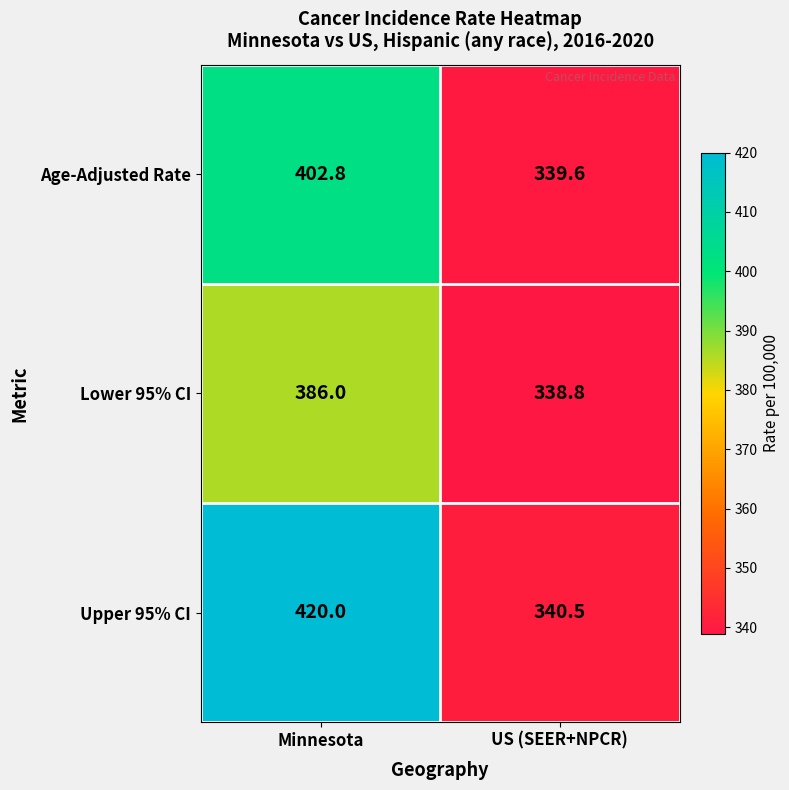

What is the minimum value shown in the chart?

338.8